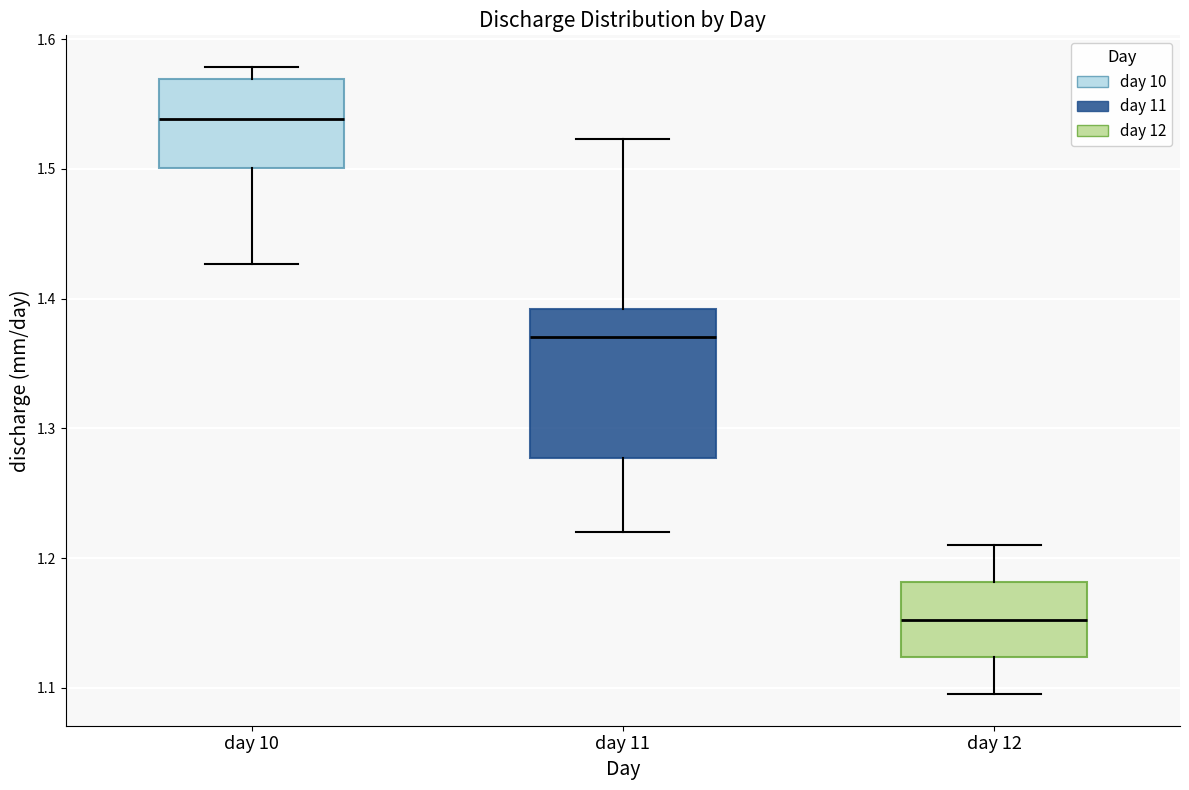

Reading left to right, transcribe this box plot: for each box, give where its median line is, the range the box spans, and where its two whiskers end, as read against the y-axis. The values are not printed on the chart, so give them approximately, as read against the axis.

day 10: median 1.54, box 1.50 to 1.57, whiskers 1.43 to 1.58
day 11: median 1.37, box 1.28 to 1.39, whiskers 1.22 to 1.52
day 12: median 1.15, box 1.12 to 1.18, whiskers 1.10 to 1.21